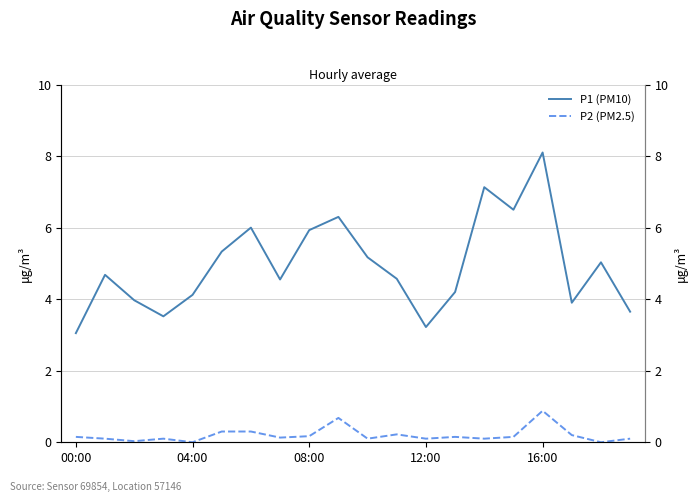

What is the sum of all P2 (PM2.5) values?

4.0